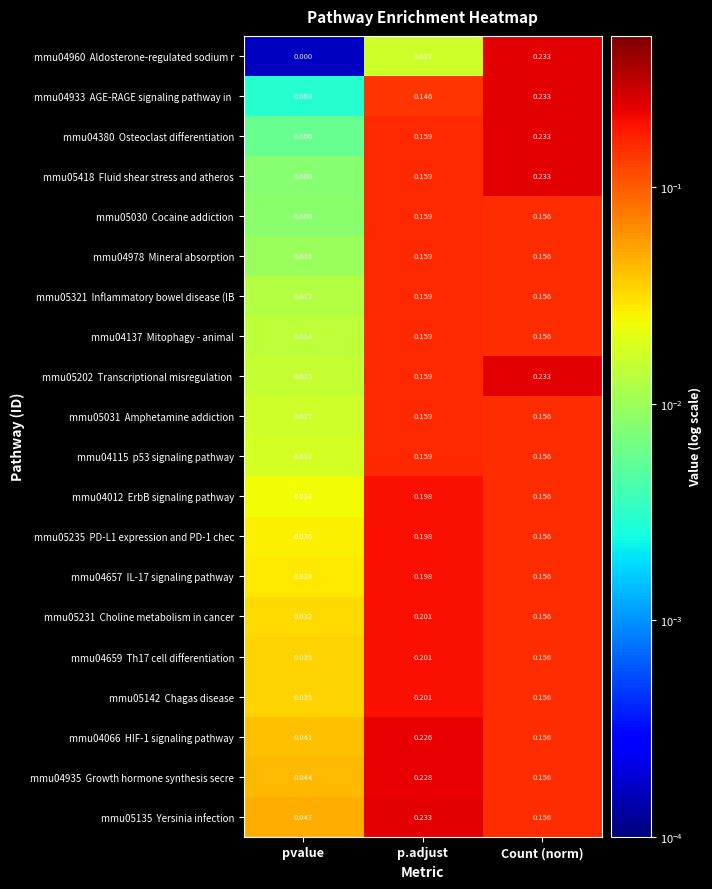

At which category is the sum across all series the highest?

Count (norm)